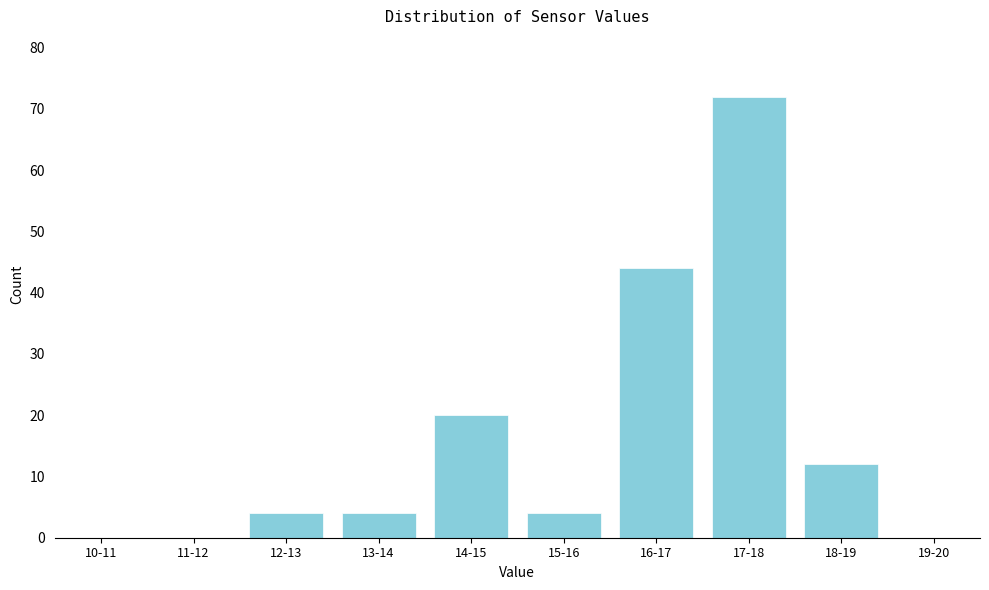

Reading left to right, what are all the values shown in this chart?

10-11=0	11-12=0	12-13=4	13-14=4	14-15=20	15-16=4	16-17=44	17-18=72	18-19=12	19-20=0